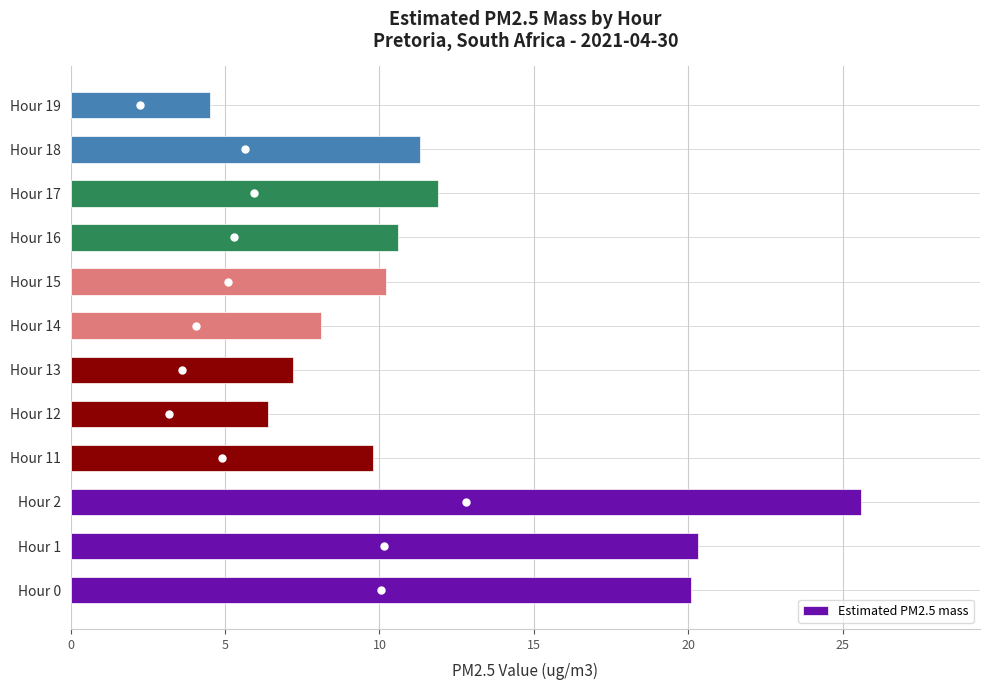

What is the smallest value displayed?

4.5